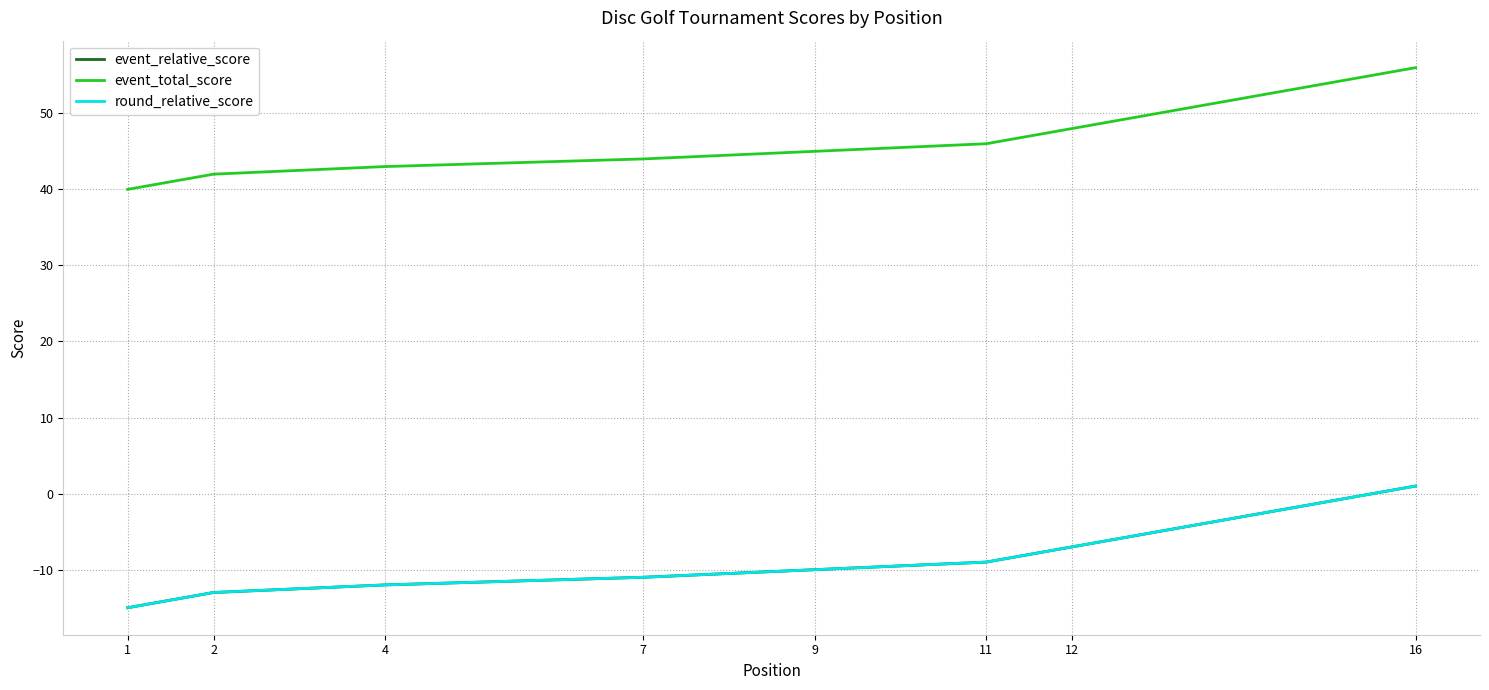

True or false: event_total_score and event_relative_score intersect in this chart.

False